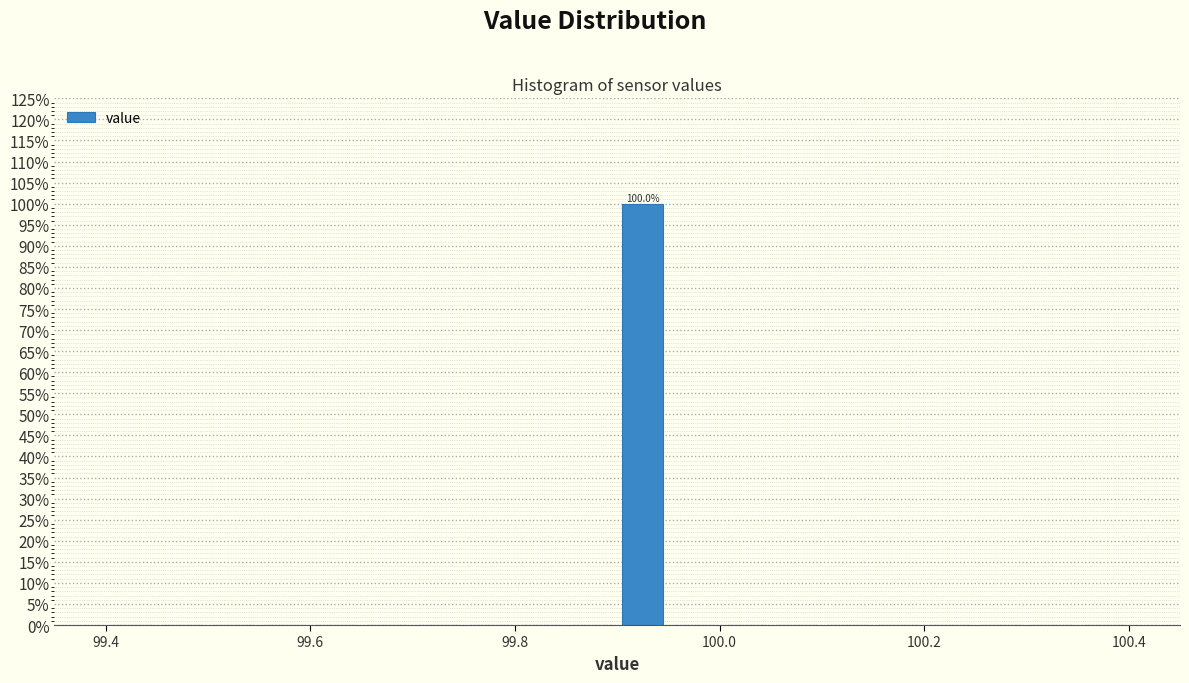

Around what value on the x-axis is the tallest bar? Give the approximate position of its centre, as read against the axis.

99.92